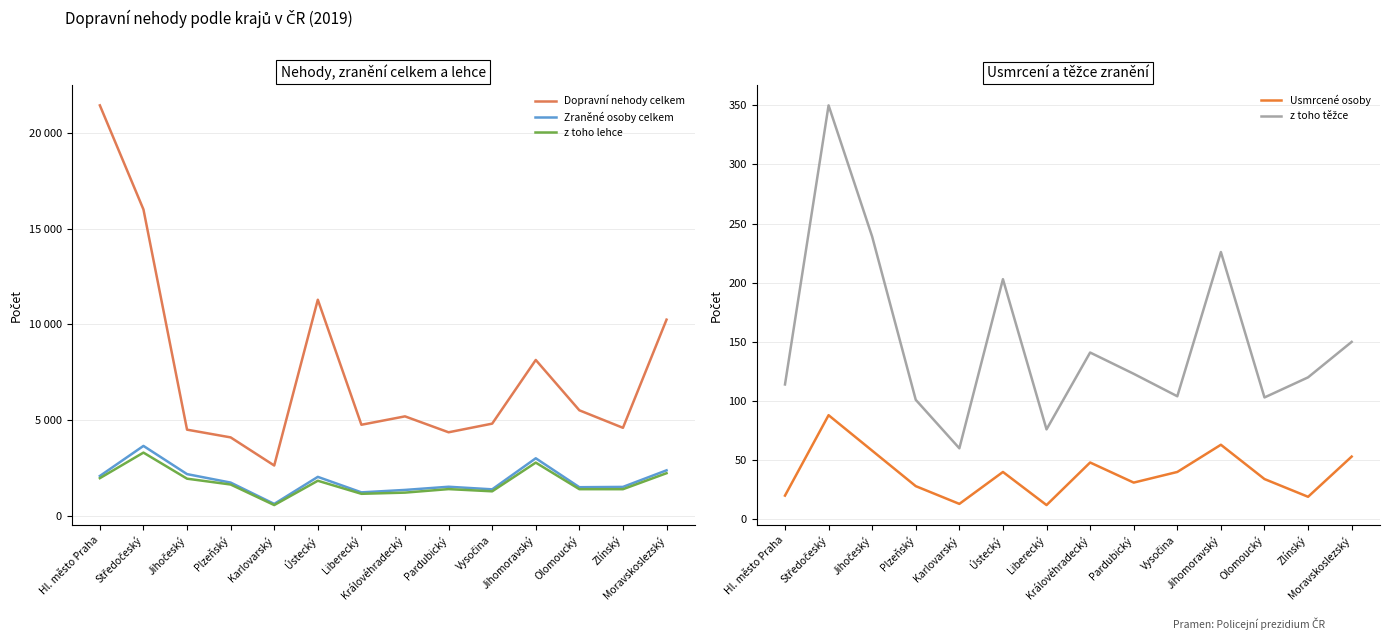

What is the difference between the maximum and minimum values in the z toho těžce series?

290